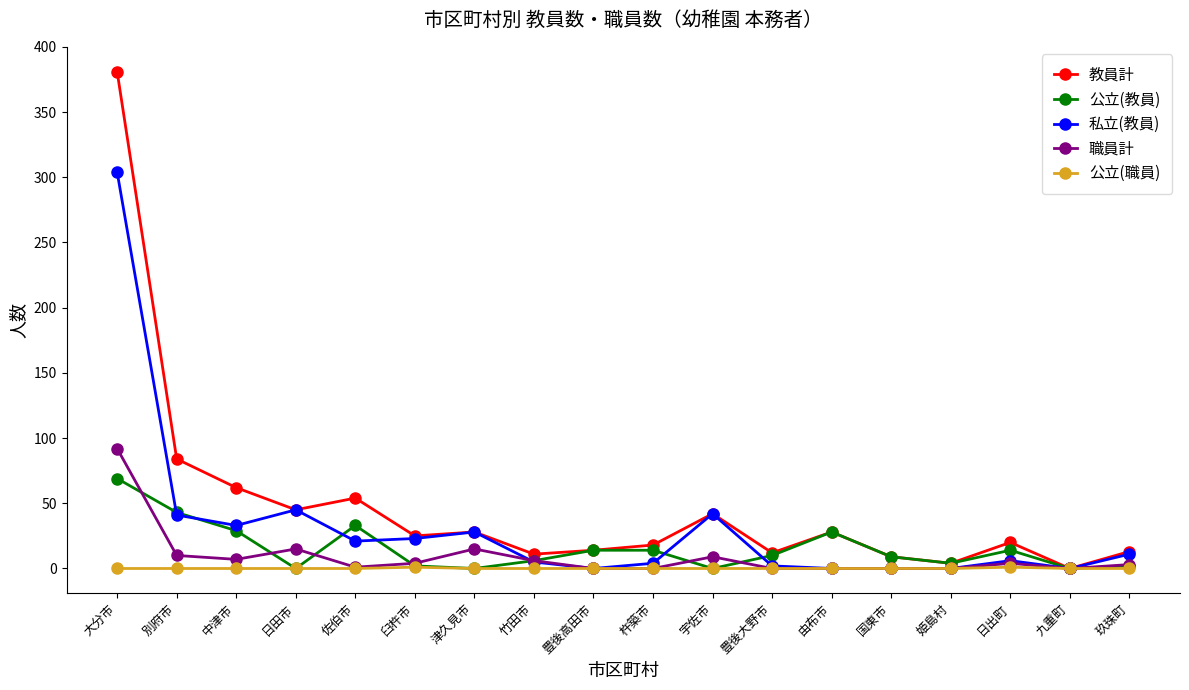

The 公立(職員) series shows 0 at 杵築市. True or false?

True